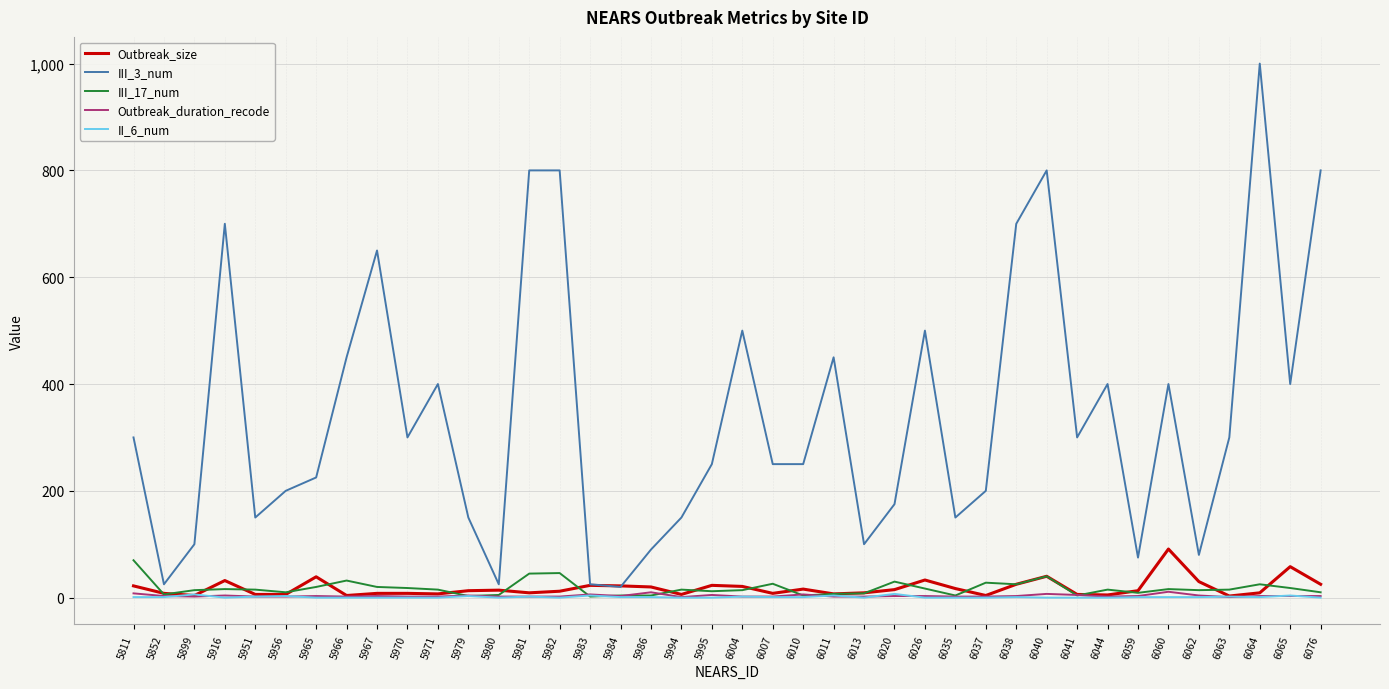

The value of III_3_num at 6059 is 40. True or false?

False